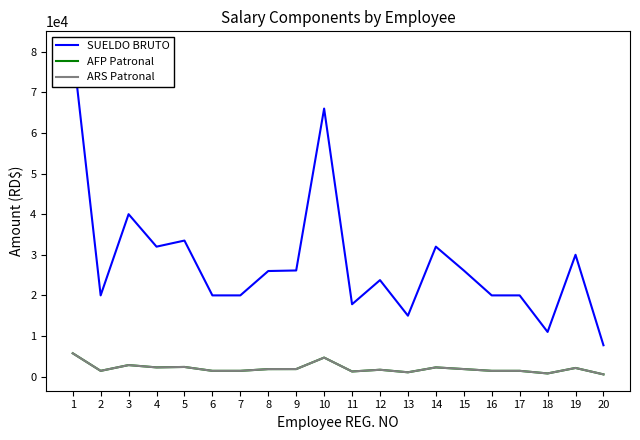

Between 11 and 13, which series saw the biggest shift?

SUELDO BRUTO